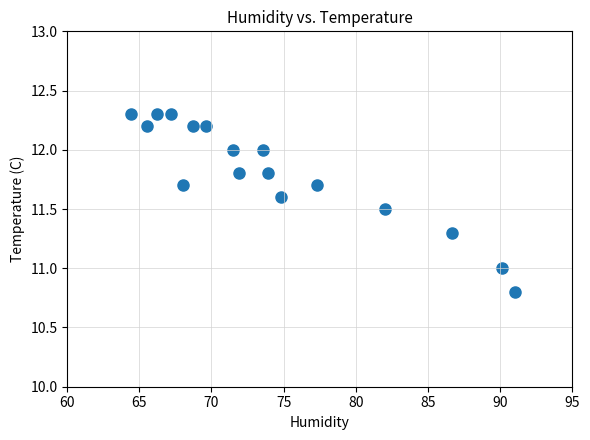

What is the range of X values (max minus min)?

26.6